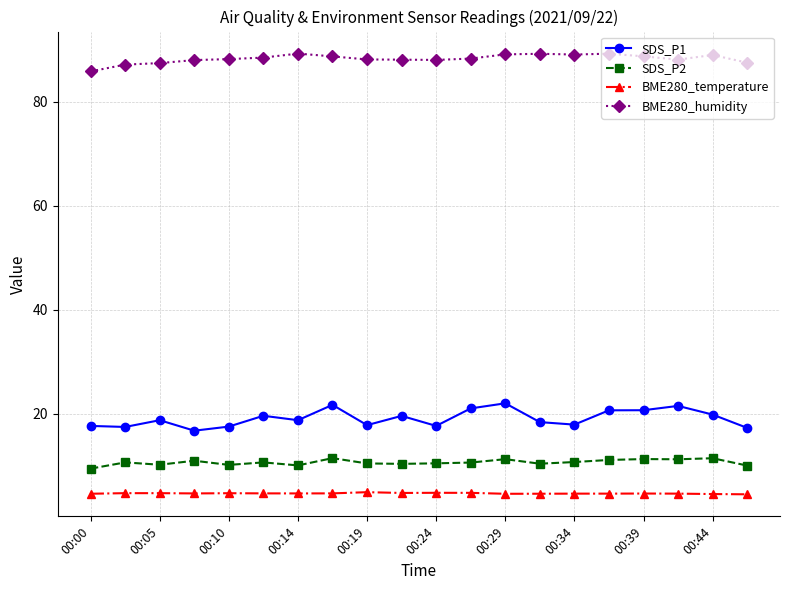

What is the lowest value of the BME280_humidity series?

85.9